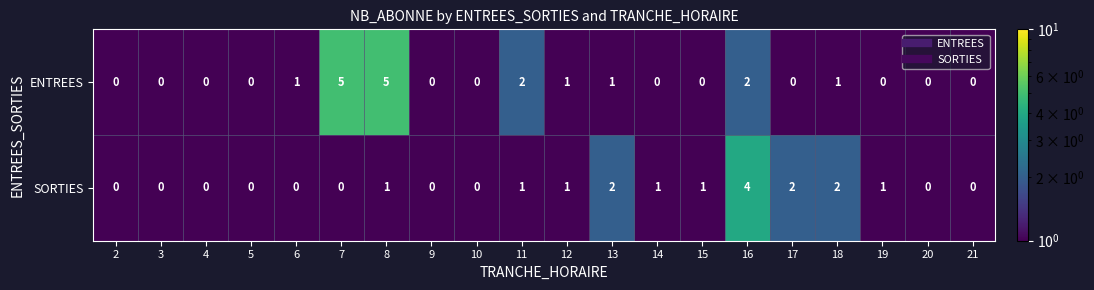

What is the maximum value for ENTREES?

5